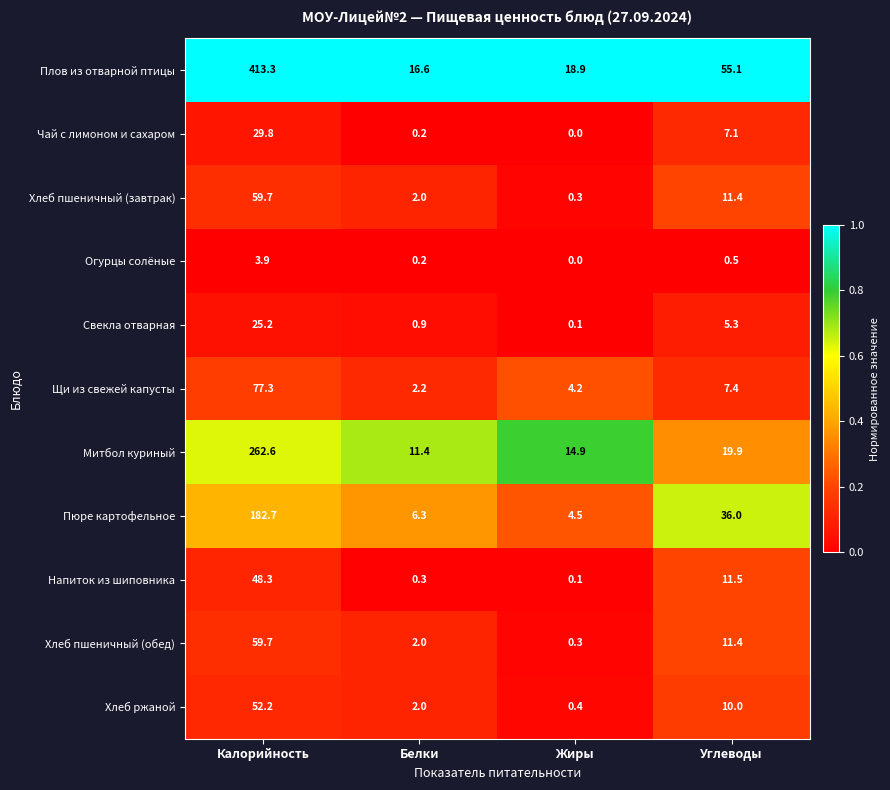

What is the difference between the maximum and minimum values in the Плов из отварной птицы series?

396.7